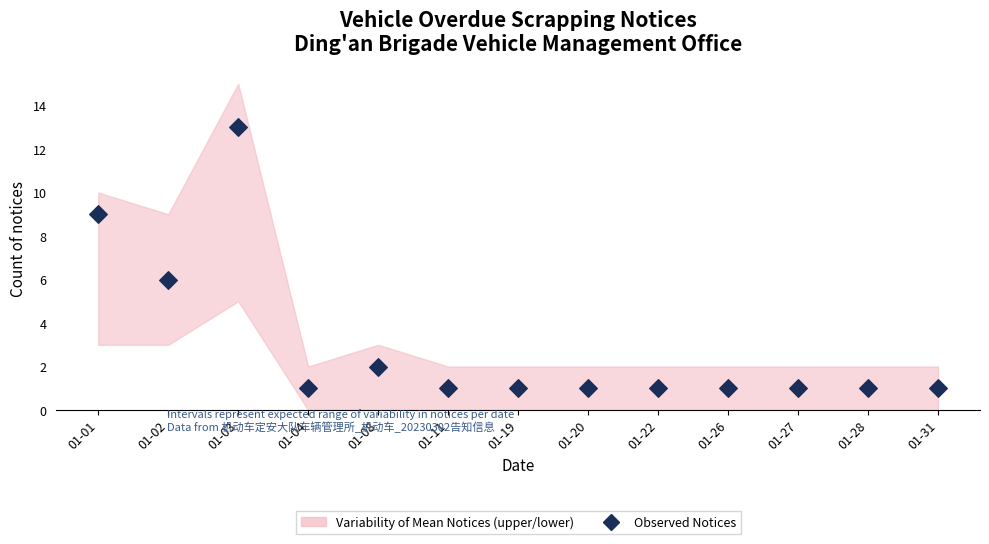

What is the range of Y values (max minus min)?

12